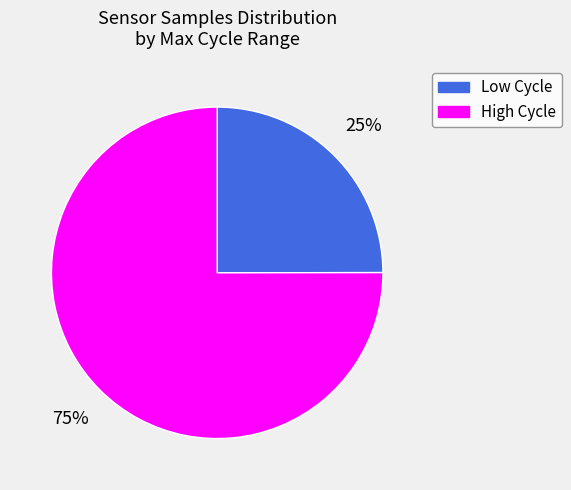

To the nearest percent, what is the average slice percentage?

50%